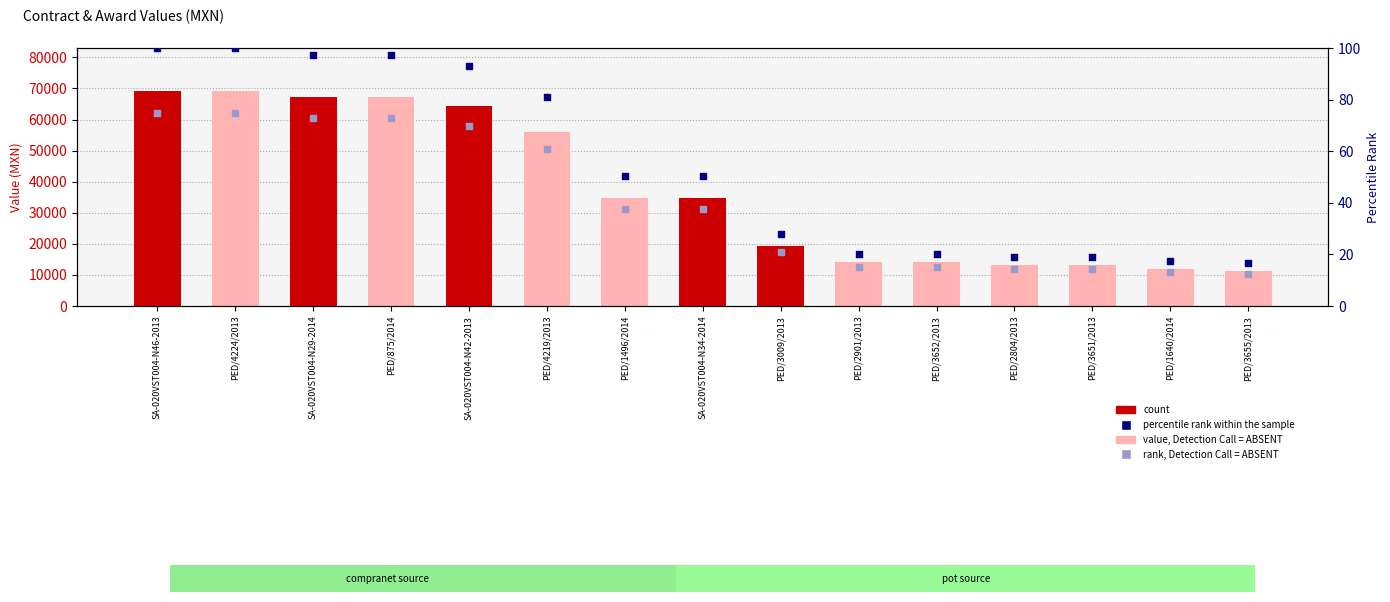

What are all the series names shown in the legend?

value, Detection Call = ABSENT, count, percentile rank within the sample, rank, Detection Call = ABSENT